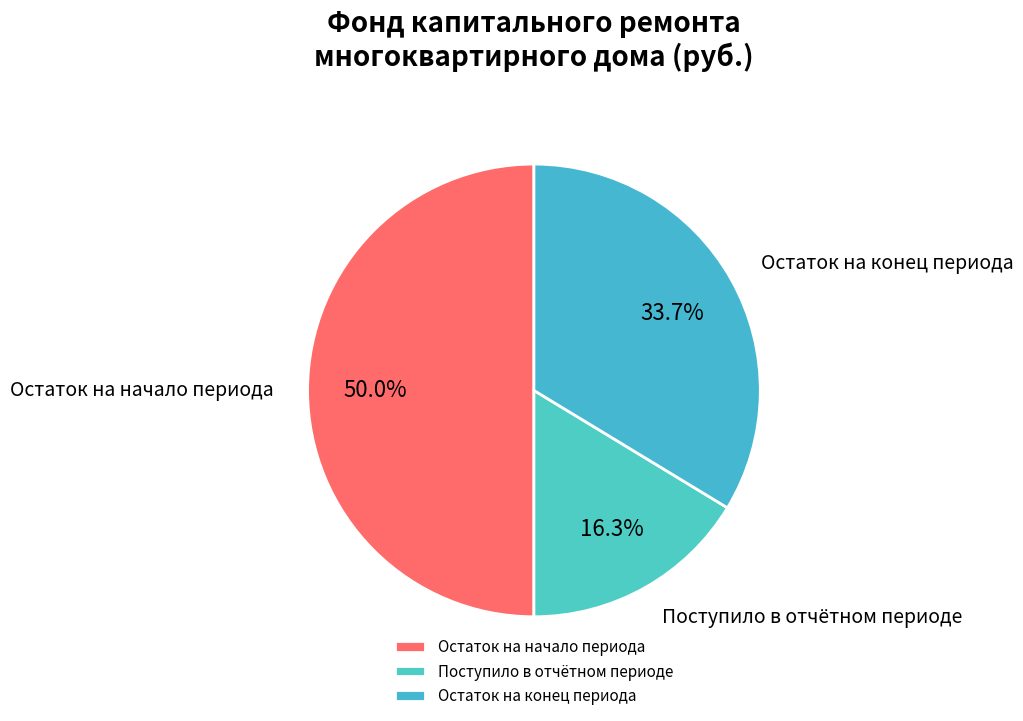

Is Остаток на конец периода the majority of the pie?

No